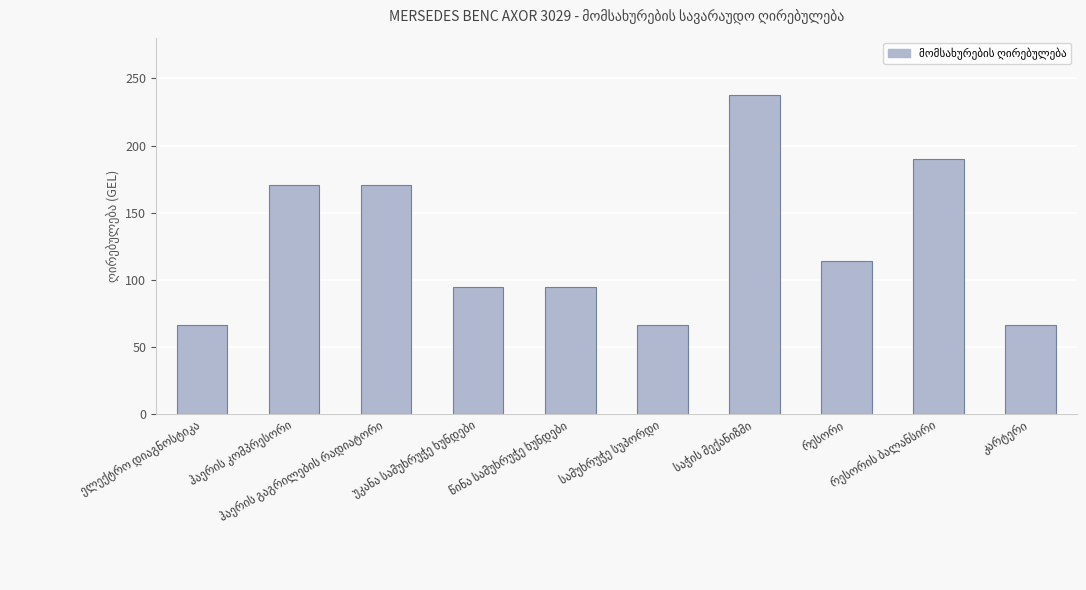

What is the difference between the maximum and second lowest values?

171.0